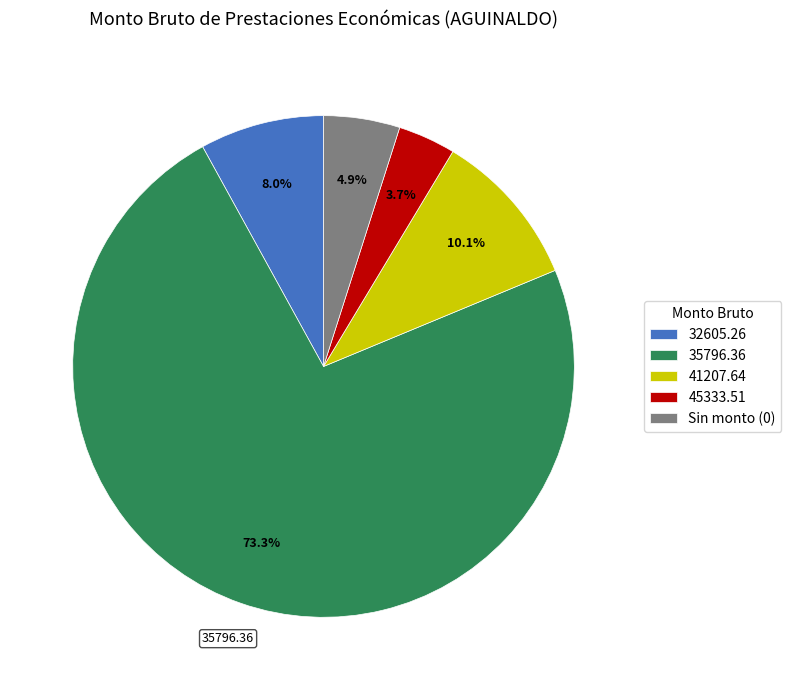

How many segments does this pie chart have?

5